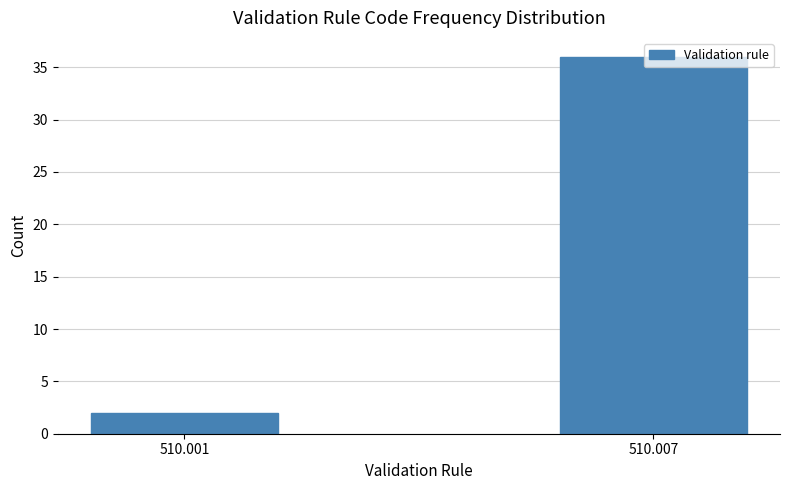

Which category has the lowest value across all series?

510.001